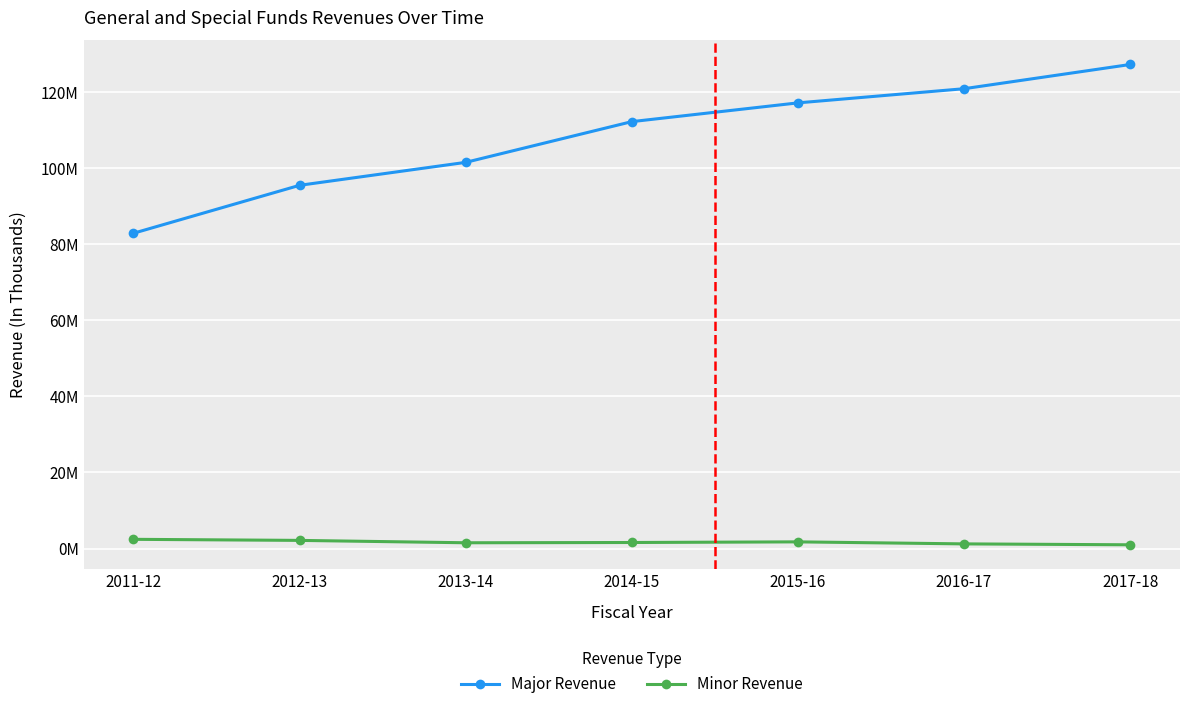

Read the Minor Revenue value at 2017-18, to the nearest 10.

986600